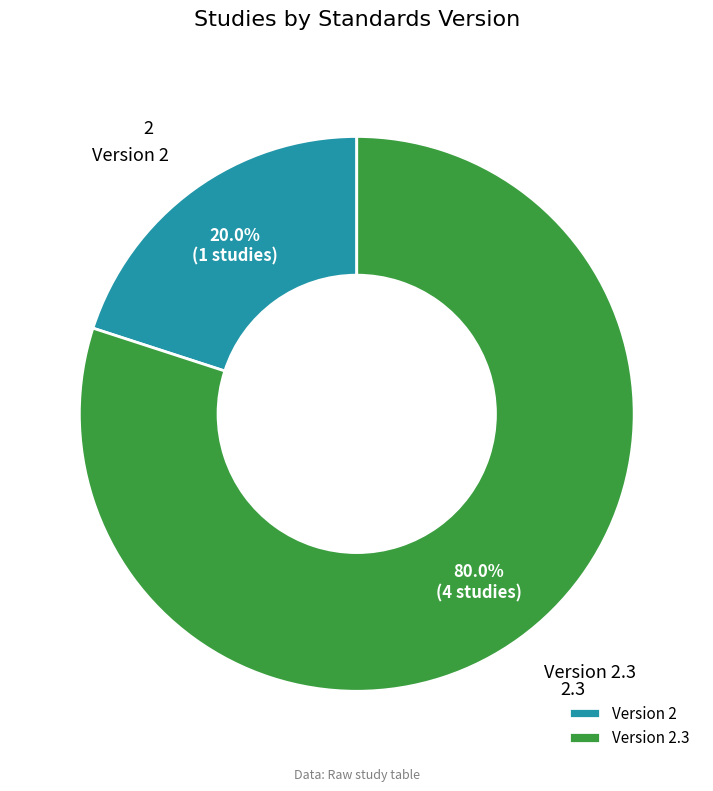

Rank the categories by value from highest to lowest.

Version 2.3, Version 2